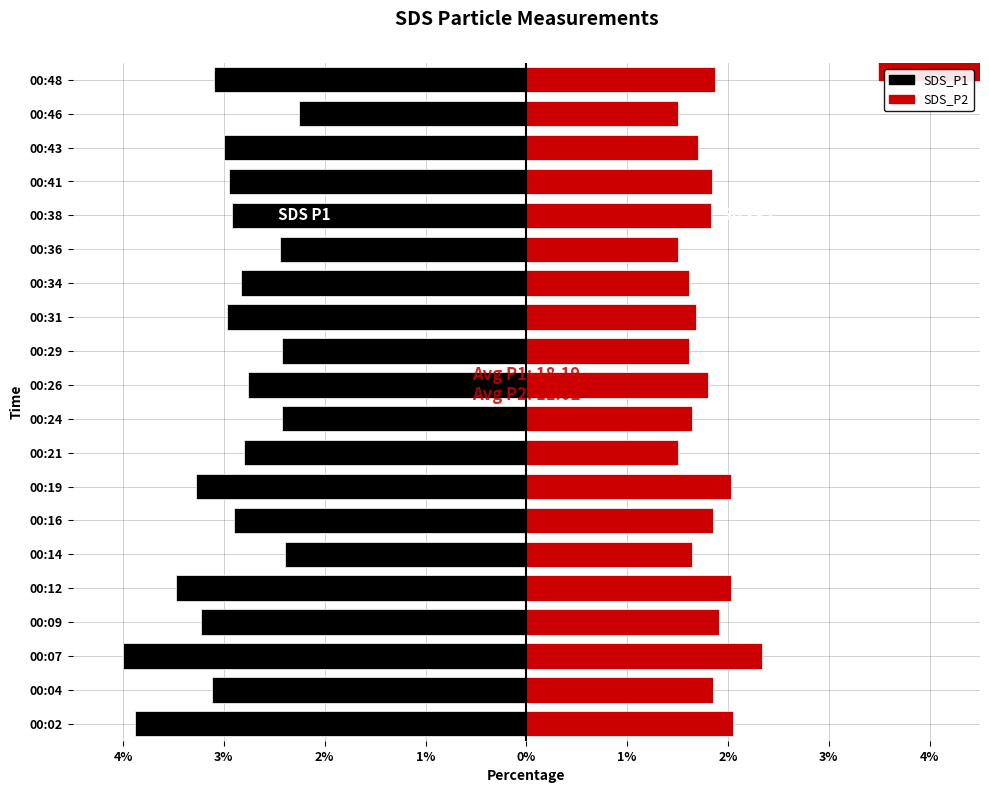

Reading left to right, what are all the values shown in this chart?

SDS_P1: -3.9	-3.1	-4.0	-3.2	-3.5	-2.4	-2.9	-3.3	-2.8	-2.4	-2.8	-2.4	-3.0	-2.8	-2.4	-2.9	-2.9	-3.0	-2.3	-3.1
SDS_P2: 2.1	1.9	2.3	1.9	2.0	1.6	1.9	2.0	1.5	1.6	1.8	1.6	1.7	1.6	1.5	1.8	1.8	1.7	1.5	1.9